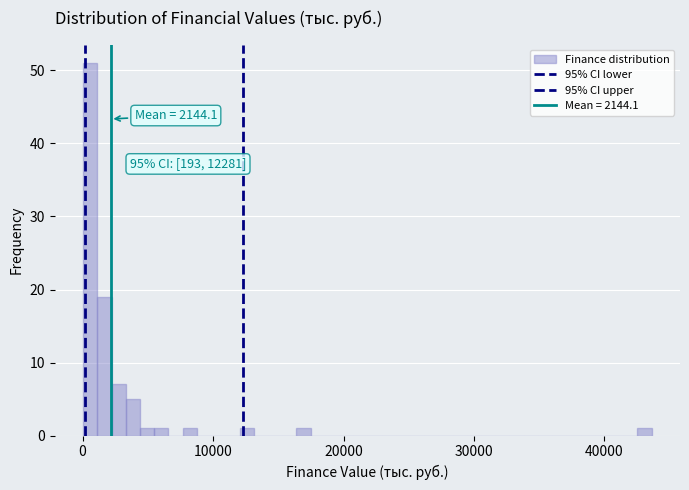

Read against the x-axis, roughly where is the centre of the tallest bar?

1000